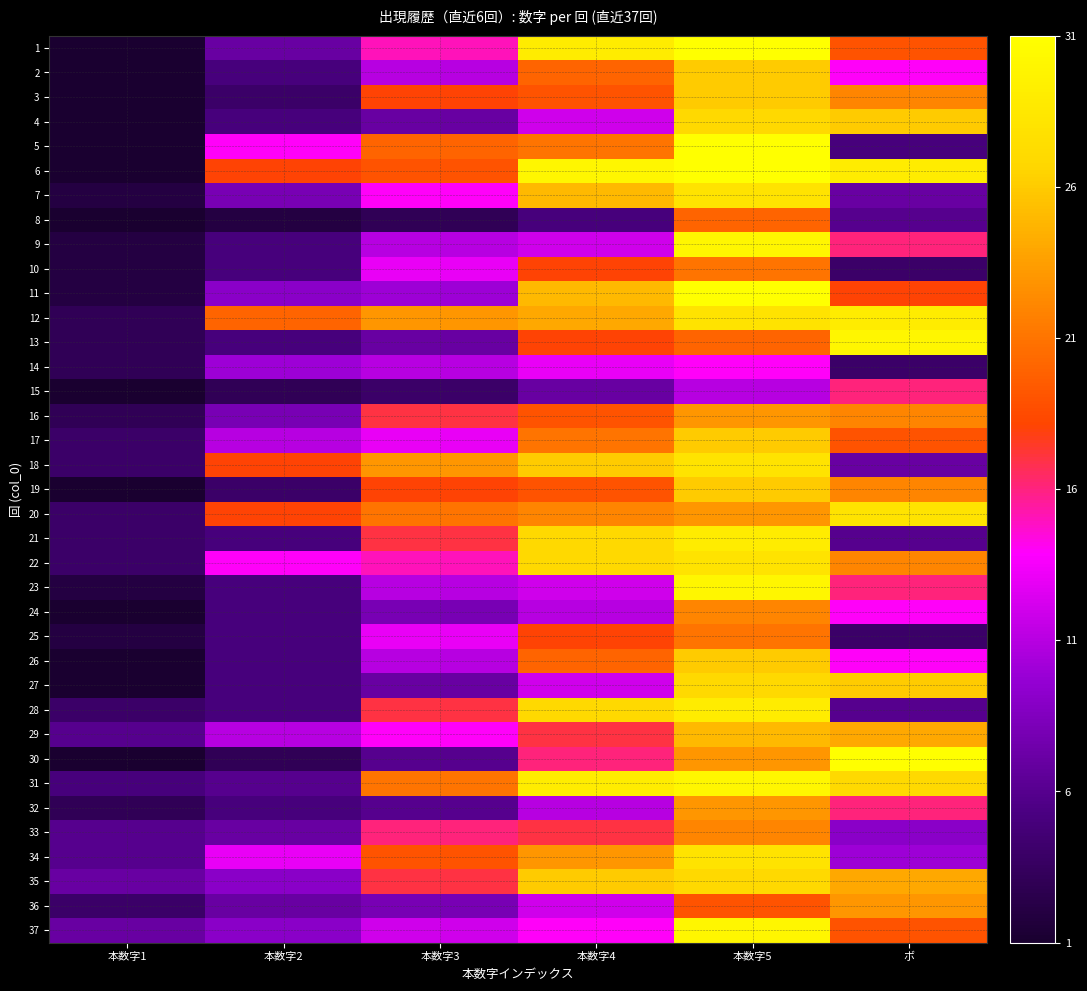

Reading left to right, transcribe all the data shown in this chart.

1: 本数字1=1	本数字2=7	本数字3=15	本数字4=29	本数字5=31	ボ=19
2: 本数字1=1	本数字2=5	本数字3=11	本数字4=20	本数字5=26	ボ=14
3: 本数字1=1	本数字2=4	本数字3=18	本数字4=19	本数字5=26	ボ=22
4: 本数字1=1	本数字2=5	本数字3=7	本数字4=12	本数字5=27	ボ=26
5: 本数字1=1	本数字2=14	本数字3=20	本数字4=21	本数字5=31	ボ=5
6: 本数字1=1	本数字2=18	本数字3=19	本数字4=30	本数字5=31	ボ=29
7: 本数字1=2	本数字2=8	本数字3=14	本数字4=25	本数字5=28	ボ=7
8: 本数字1=1	本数字2=2	本数字3=3	本数字4=5	本数字5=20	ボ=6
9: 本数字1=2	本数字2=5	本数字3=11	本数字4=12	本数字5=30	ボ=16
10: 本数字1=2	本数字2=5	本数字3=13	本数字4=18	本数字5=21	ボ=4
11: 本数字1=2	本数字2=9	本数字3=10	本数字4=25	本数字5=31	ボ=18
12: 本数字1=3	本数字2=20	本数字3=23	本数字4=24	本数字5=28	ボ=29
13: 本数字1=3	本数字2=5	本数字3=7	本数字4=18	本数字5=20	ボ=30
14: 本数字1=3	本数字2=10	本数字3=11	本数字4=13	本数字5=14	ボ=4
15: 本数字1=1	本数字2=3	本数字3=4	本数字4=7	本数字5=11	ボ=16
16: 本数字1=3	本数字2=8	本数字3=17	本数字4=19	本数字5=23	ボ=22
17: 本数字1=4	本数字2=11	本数字3=13	本数字4=21	本数字5=26	ボ=19
18: 本数字1=4	本数字2=18	本数字3=23	本数字4=26	本数字5=28	ボ=7
19: 本数字1=1	本数字2=4	本数字3=18	本数字4=19	本数字5=26	ボ=22
20: 本数字1=4	本数字2=18	本数字3=21	本数字4=22	本数字5=23	ボ=28
21: 本数字1=4	本数字2=5	本数字3=17	本数字4=27	本数字5=29	ボ=6
22: 本数字1=4	本数字2=14	本数字3=15	本数字4=27	本数字5=28	ボ=22
23: 本数字1=2	本数字2=5	本数字3=11	本数字4=12	本数字5=30	ボ=16
24: 本数字1=1	本数字2=5	本数字3=8	本数字4=11	本数字5=22	ボ=14
25: 本数字1=2	本数字2=5	本数字3=13	本数字4=18	本数字5=21	ボ=4
26: 本数字1=1	本数字2=5	本数字3=11	本数字4=20	本数字5=26	ボ=14
27: 本数字1=1	本数字2=5	本数字3=7	本数字4=12	本数字5=27	ボ=26
28: 本数字1=4	本数字2=5	本数字3=17	本数字4=27	本数字5=29	ボ=6
29: 本数字1=6	本数字2=11	本数字3=14	本数字4=17	本数字5=25	ボ=24
30: 本数字1=1	本数字2=3	本数字3=6	本数字4=16	本数字5=23	ボ=31
31: 本数字1=5	本数字2=6	本数字3=21	本数字4=29	本数字5=30	ボ=27
32: 本数字1=3	本数字2=5	本数字3=6	本数字4=11	本数字5=23	ボ=16
33: 本数字1=6	本数字2=7	本数字3=16	本数字4=17	本数字5=22	ボ=9
34: 本数字1=6	本数字2=13	本数字3=19	本数字4=23	本数字5=28	ボ=10
35: 本数字1=7	本数字2=9	本数字3=17	本数字4=26	本数字5=27	ボ=24
36: 本数字1=4	本数字2=7	本数字3=8	本数字4=12	本数字5=19	ボ=23
37: 本数字1=7	本数字2=9	本数字3=12	本数字4=14	本数字5=30	ボ=19